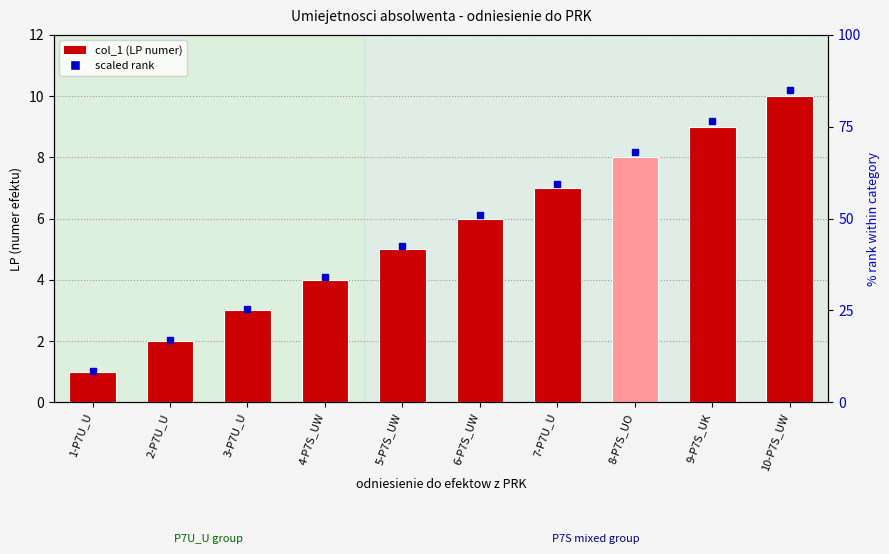

What position from the left is 10-P7S_UW?

10